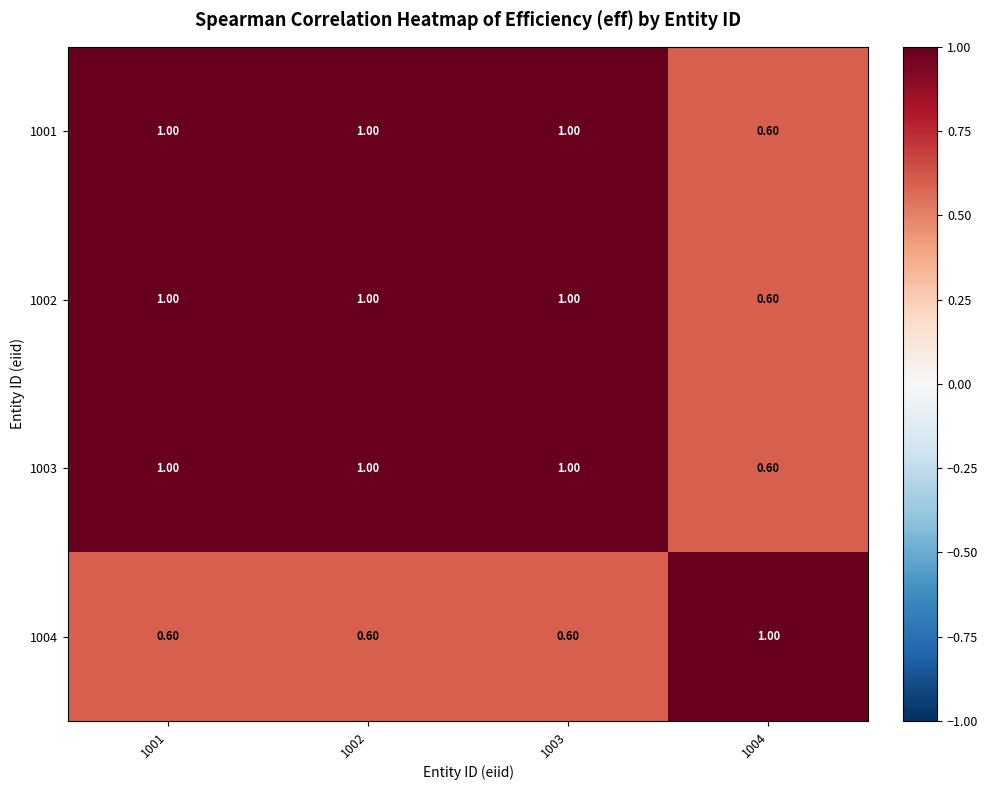

What is the average value of the 1001 series?

0.9